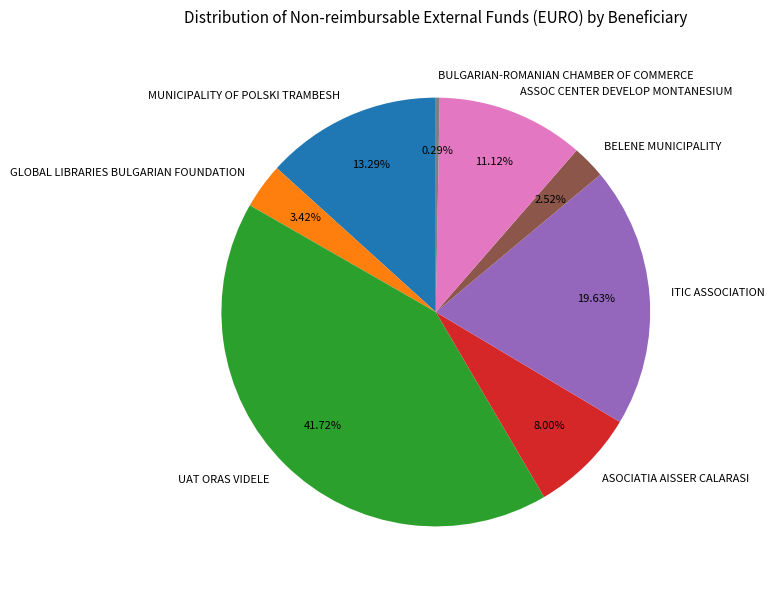

How many segments does this pie chart have?

8